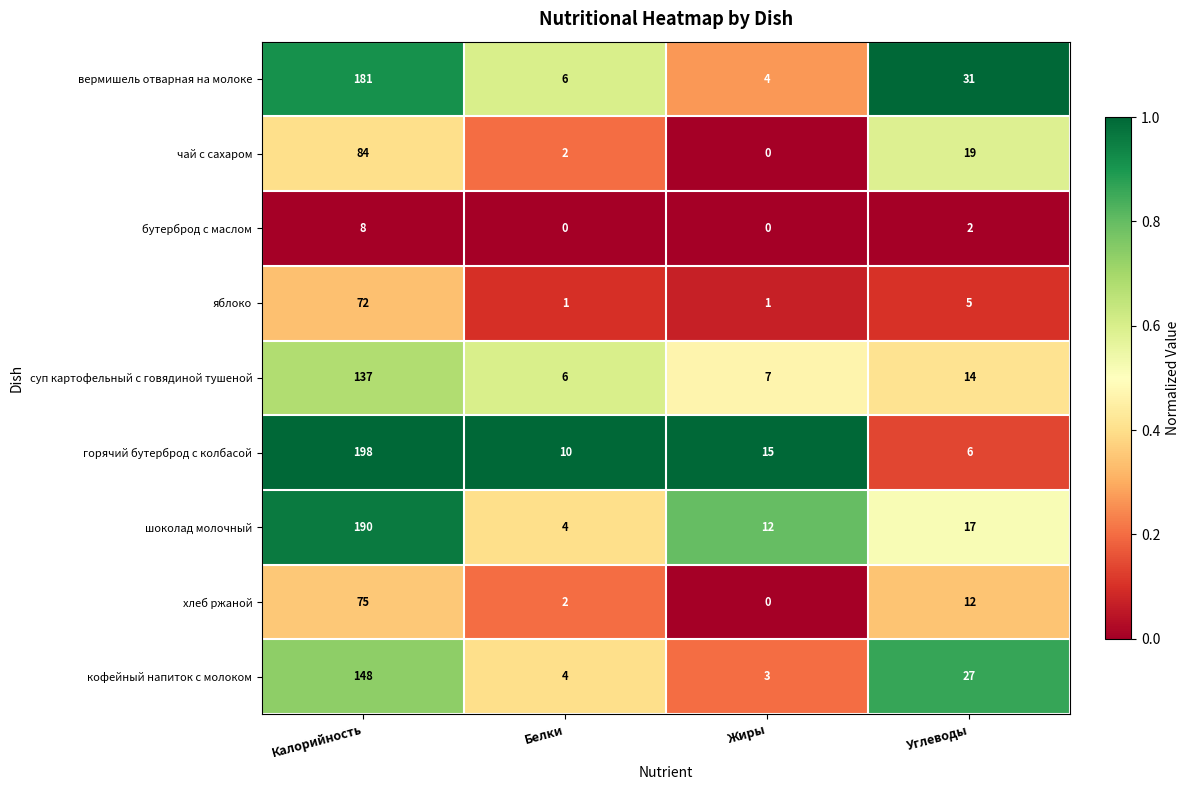

The вермишель отварная на молоке series shows 4 at Жиры. True or false?

True